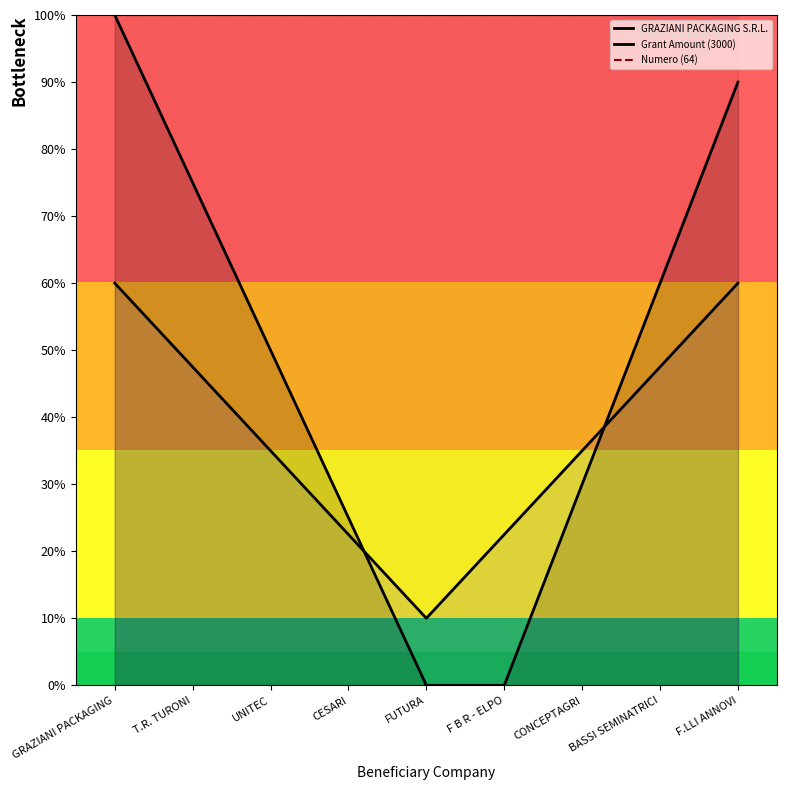

How many lines are shown in the chart?

3